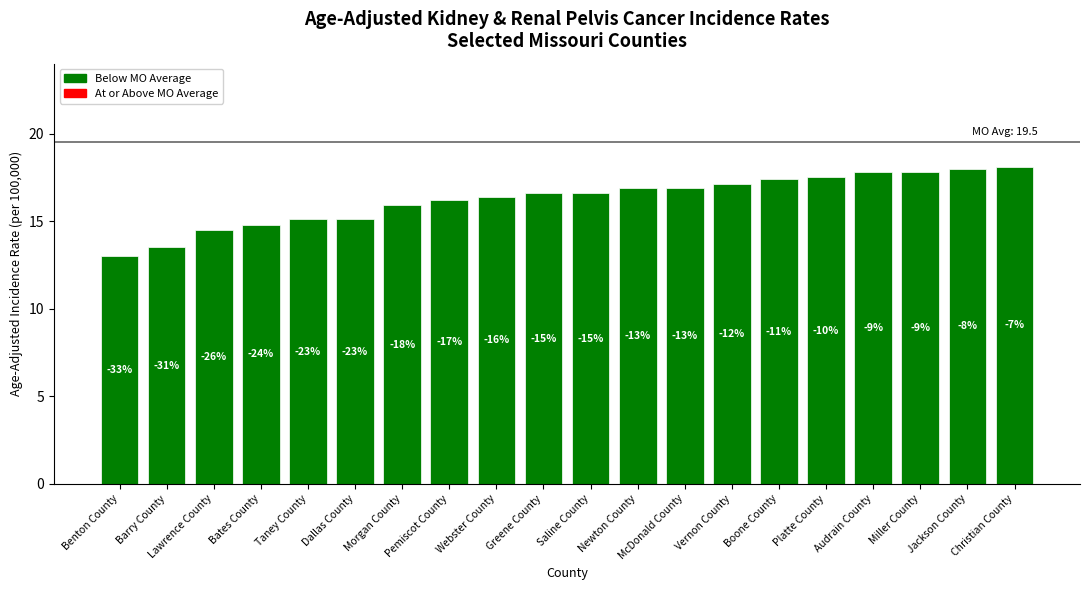

What is the smallest value displayed?

13.0